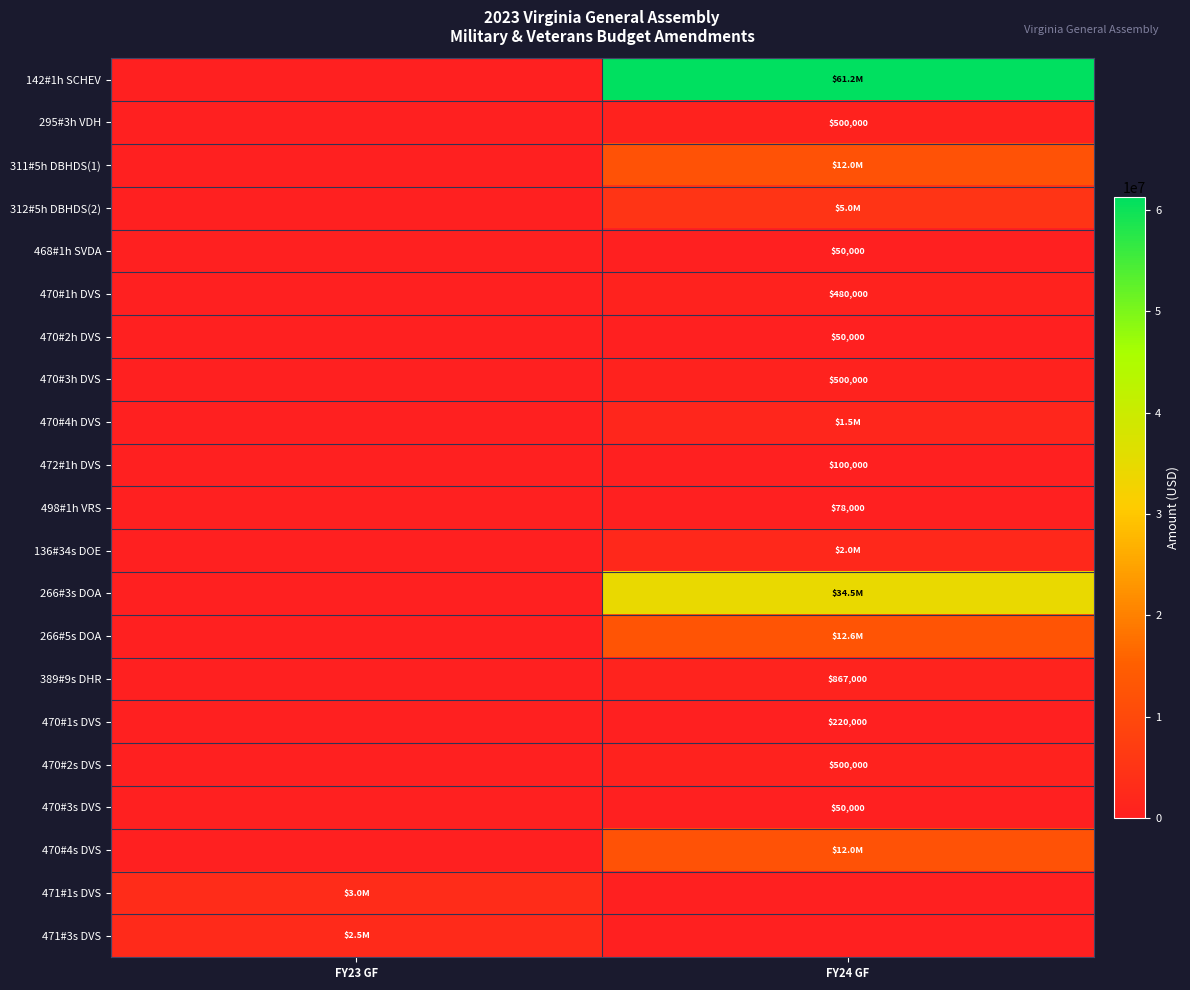

The 470#3h DVS series shows 828053 at FY24 GF. True or false?

False